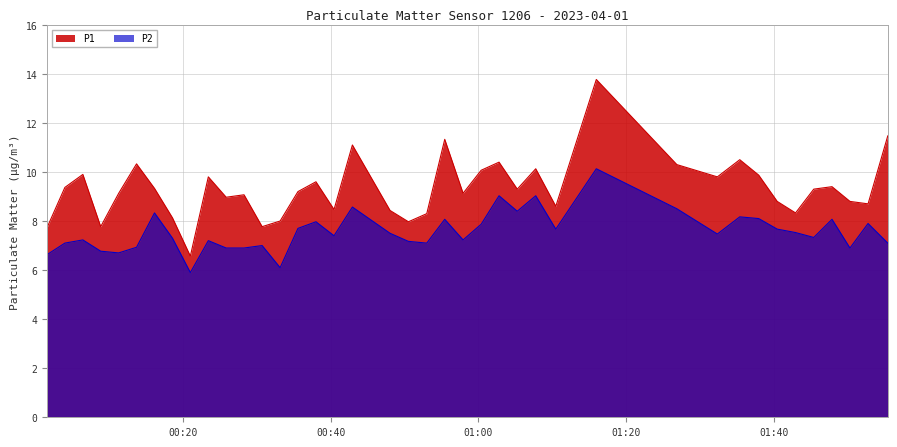

Which series has the largest total across all categories?

P1